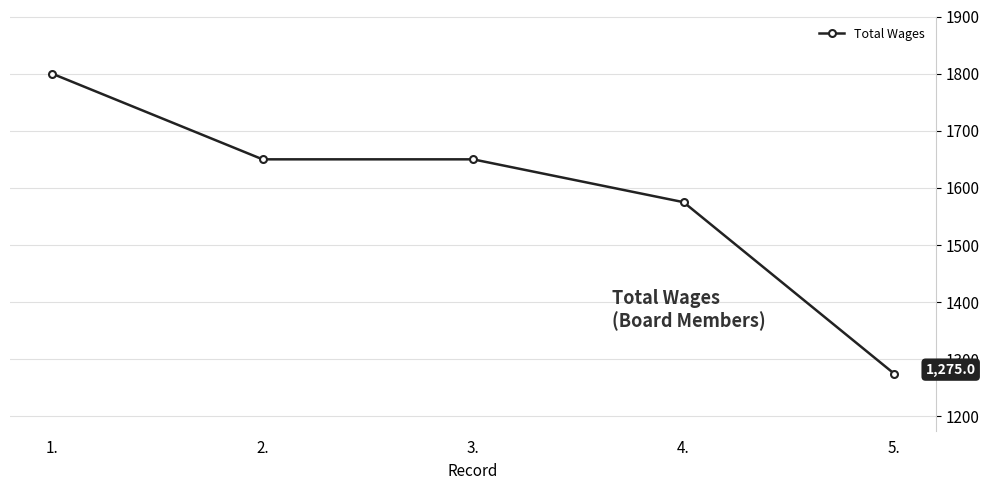

What is the value of the 3rd point from the left?

1650